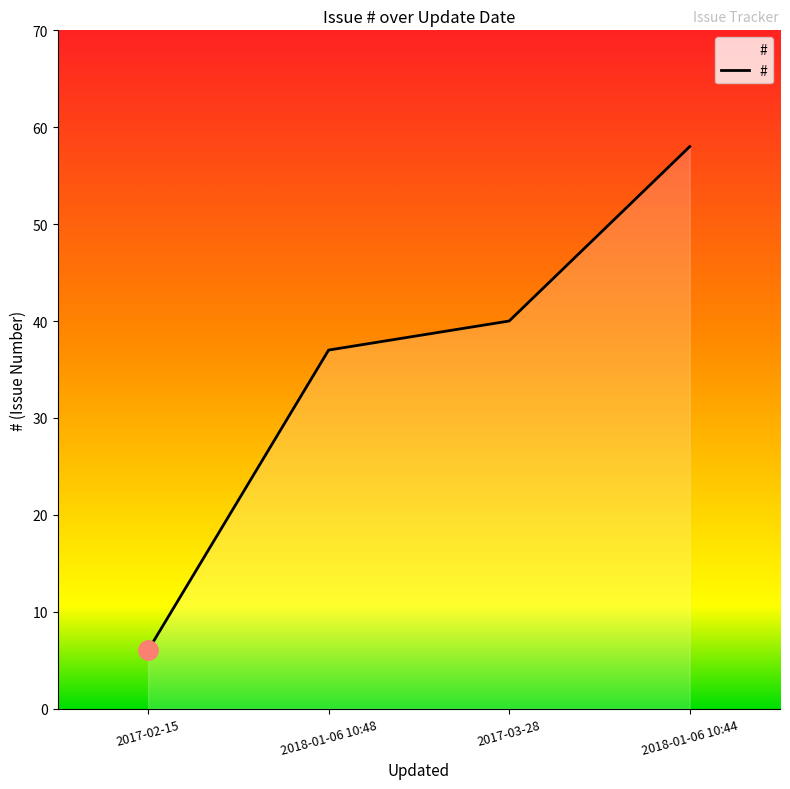

What is the change in value from 2017-02-15 to 2018-01-06 10:48?

+31